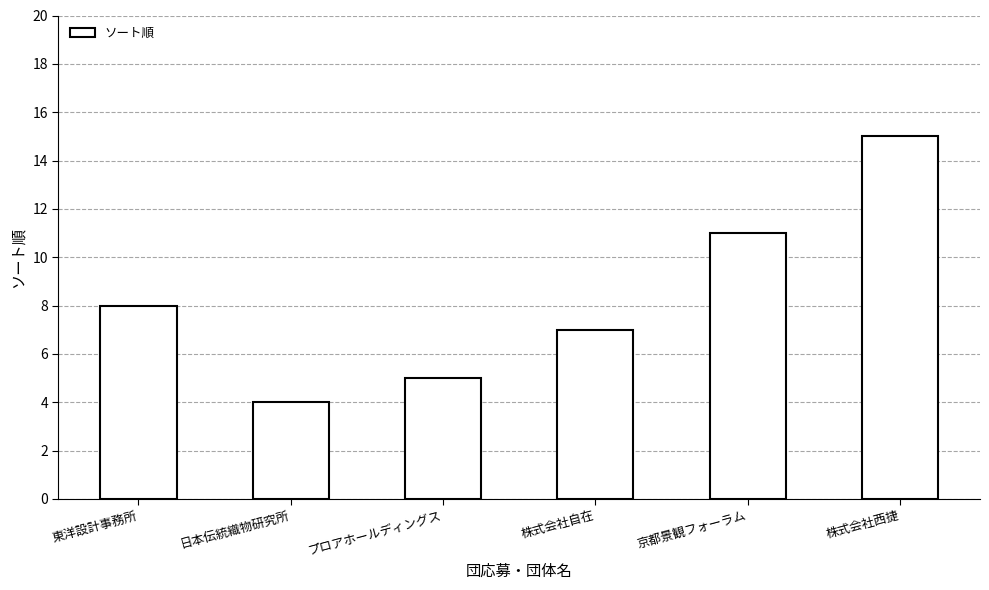

At which category does the chart reach its peak across all series?

株式会社西捷